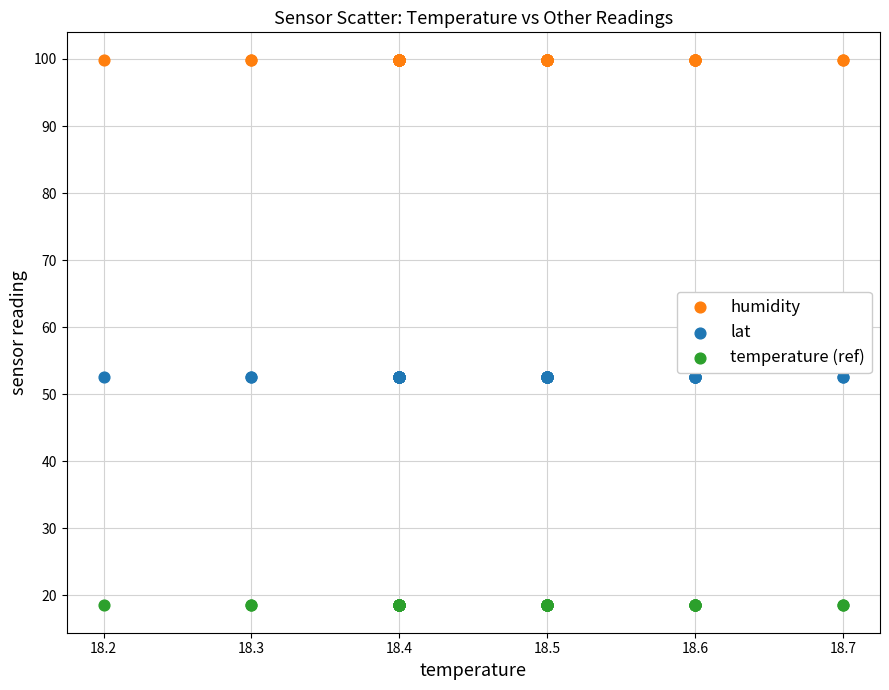

Which series reaches the minimum Y coordinate?

temperature (ref)